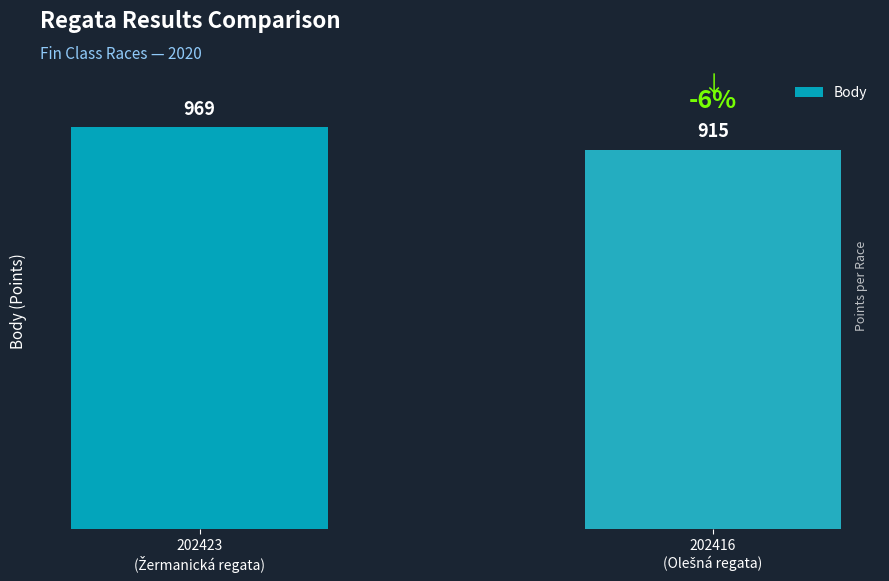

What is the minimum value shown in the chart?

915